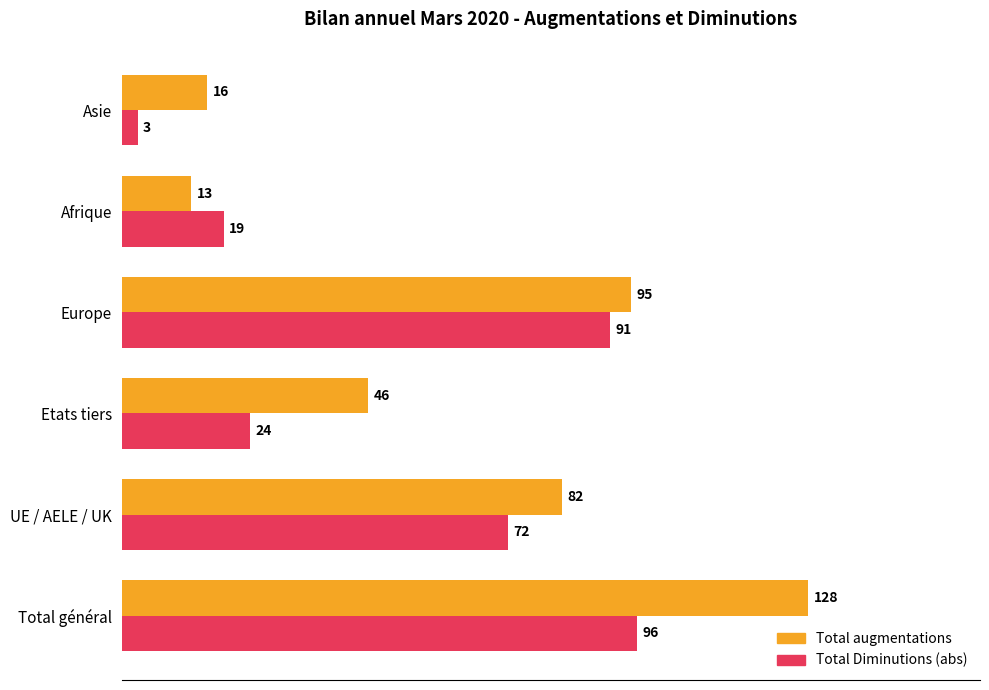

List the labels in order of Total augmentations value, smallest first.

Afrique, Asie, Etats tiers, UE / AELE / UK, Europe, Total général